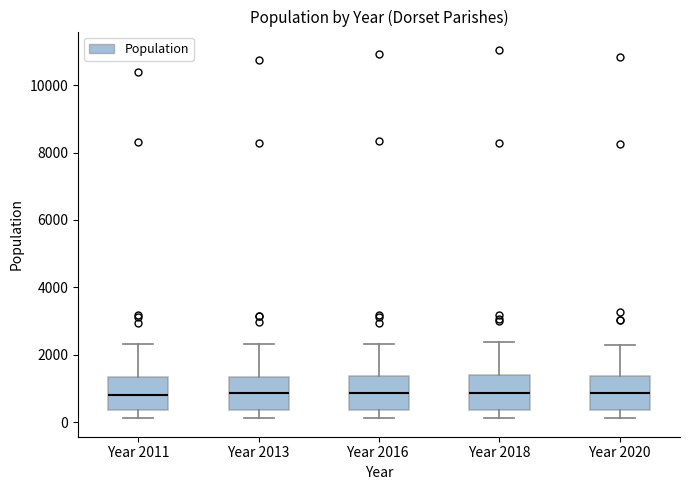

Reading left to right, read every box against the y-axis: the position of its median line, the range the box covers, and the ends of its whiskers. The values are not printed on the chart, so give them approximately, as read against the axis.

Year 2011: median 800, box 400 to 1400, whiskers 200 to 2400
Year 2013: median 800, box 400 to 1400, whiskers 200 to 2400
Year 2016: median 800, box 400 to 1400, whiskers 200 to 2400
Year 2018: median 800, box 400 to 1400, whiskers 200 to 2400
Year 2020: median 800, box 400 to 1400, whiskers 200 to 2200